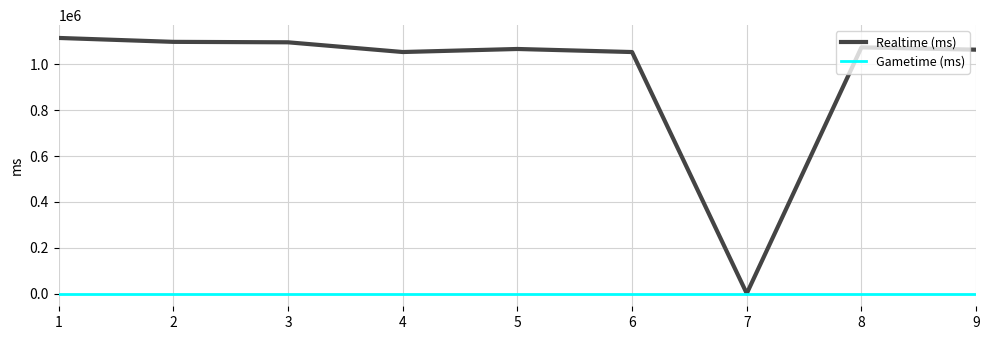

What is the average value of the Realtime (ms) series?

958480